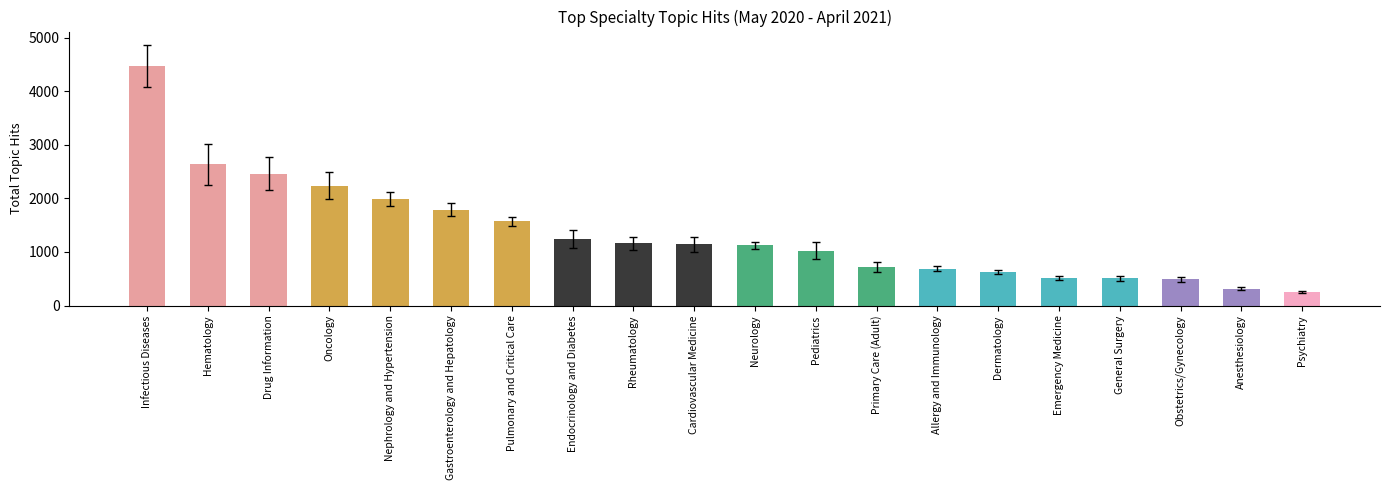

What is the change in value from Cardiovascular Medicine to Primary Care (Adult)?

-425